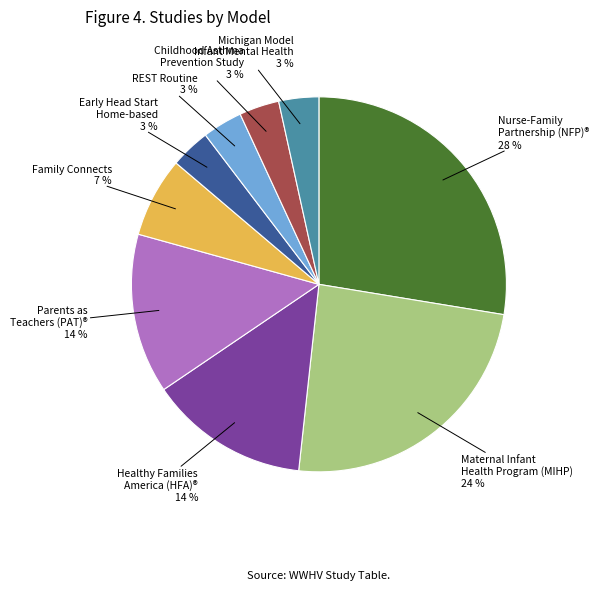

To the nearest percent, what percentage of the pie is Healthy Families America (HFA)®?

14%